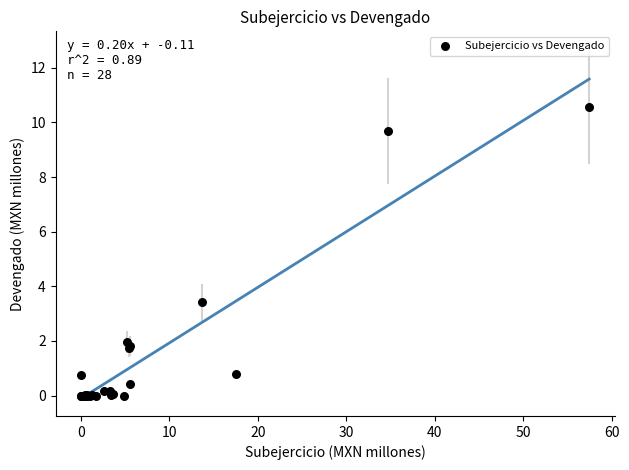

What Y value in the scatter plot is closest to 5?

3.4